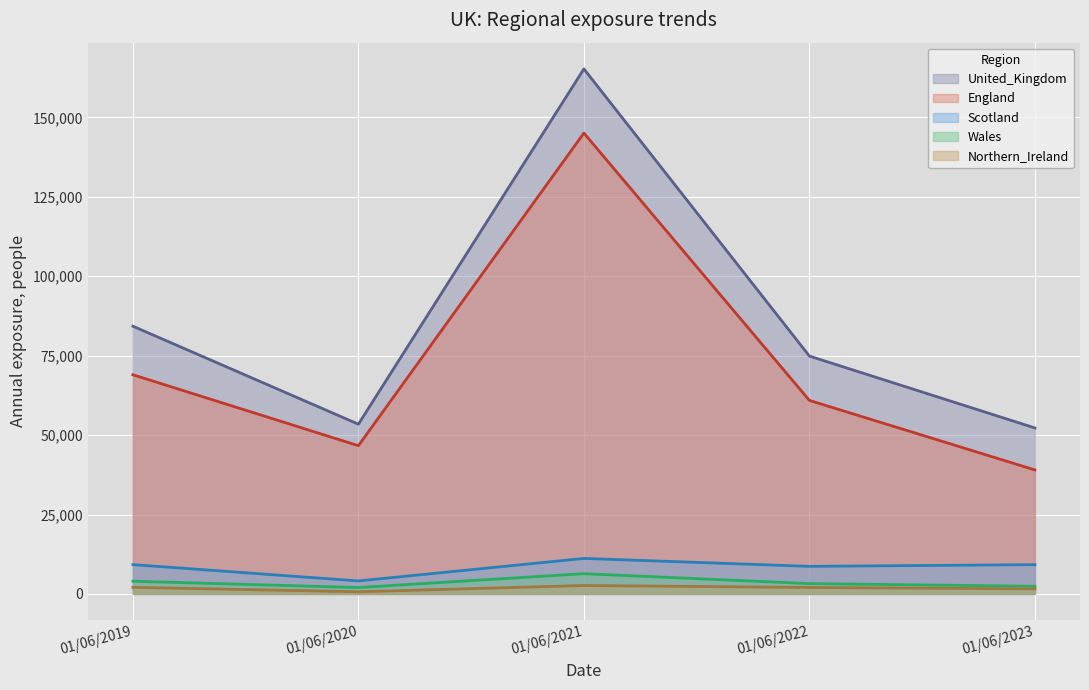

Rank the categories by Northern_Ireland value from lowest to highest.

01/06/2020, 01/06/2023, 01/06/2022, 01/06/2019, 01/06/2021